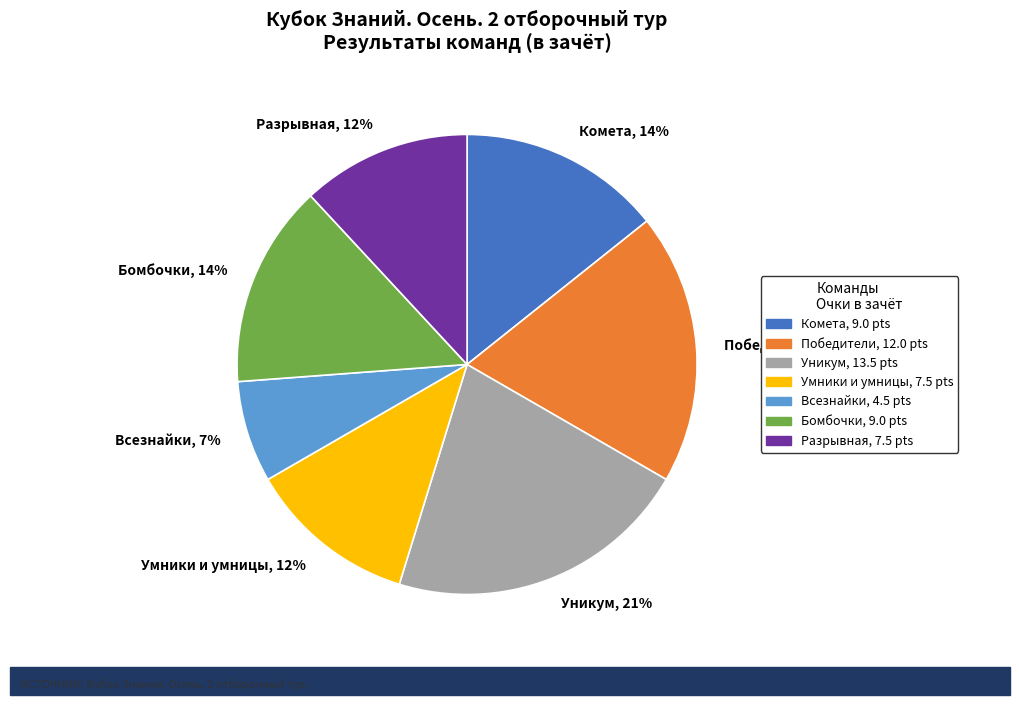

Is there a majority slice in this chart?

No